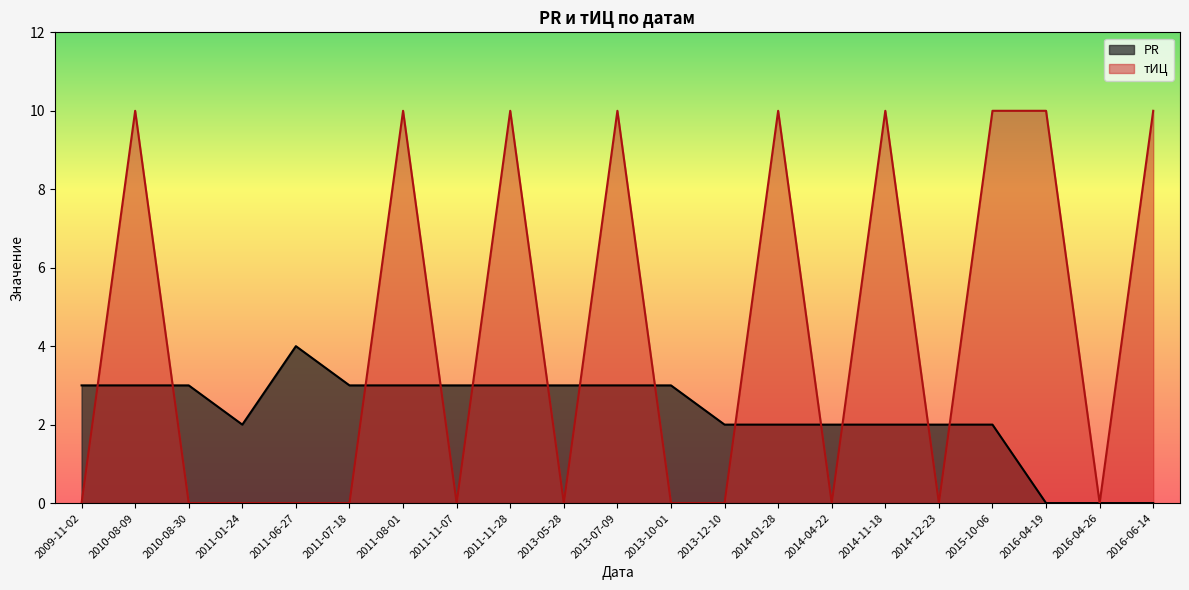

True or false: PR has more than 2 interior local peaks.

False